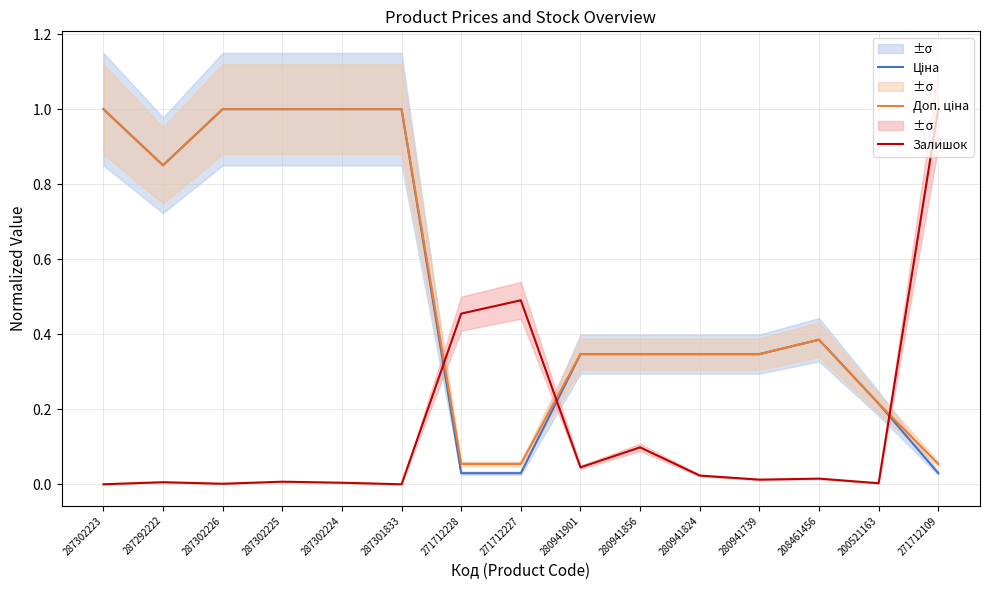

Reading left to right, extract all data points from this chart.

Ціна: 287302223=1.0	287292222=0.9	287302226=1.0	287302225=1.0	287302224=1.0	287301833=1.0	271712228=0.0	271712227=0.0	280941901=0.3	280941856=0.3	280941824=0.3	280941739=0.3	208461456=0.4	200521163=0.2	271712109=0.0
Доп. ціна: 287302223=1.0	287292222=0.9	287302226=1.0	287302225=1.0	287302224=1.0	287301833=1.0	271712228=0.1	271712227=0.1	280941901=0.3	280941856=0.3	280941824=0.3	280941739=0.3	208461456=0.4	200521163=0.2	271712109=0.1
Залишок: 287302223=0.0	287292222=0.0	287302226=0.0	287302225=0.0	287302224=0.0	287301833=0.0	271712228=0.5	271712227=0.5	280941901=0.0	280941856=0.1	280941824=0.0	280941739=0.0	208461456=0.0	200521163=0.0	271712109=1.0